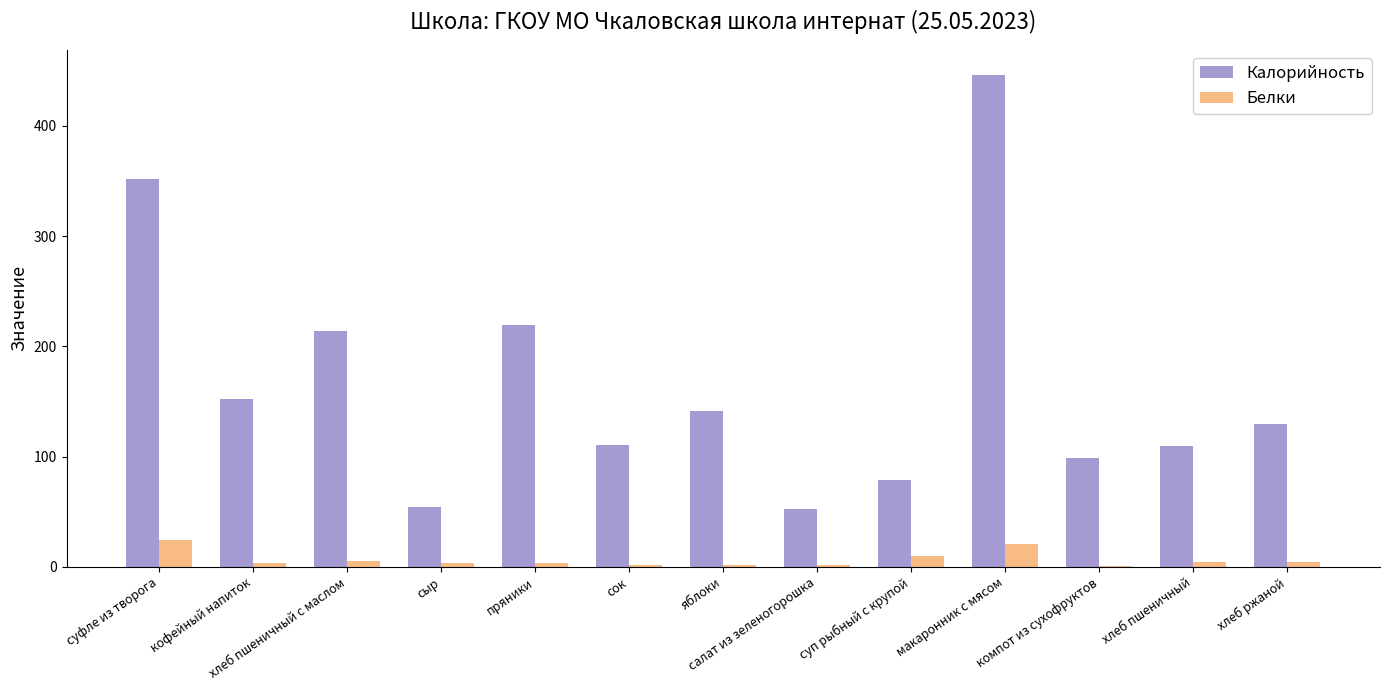

True or false: Калорийность has a value of 129.5 at хлеб ржаной.

True